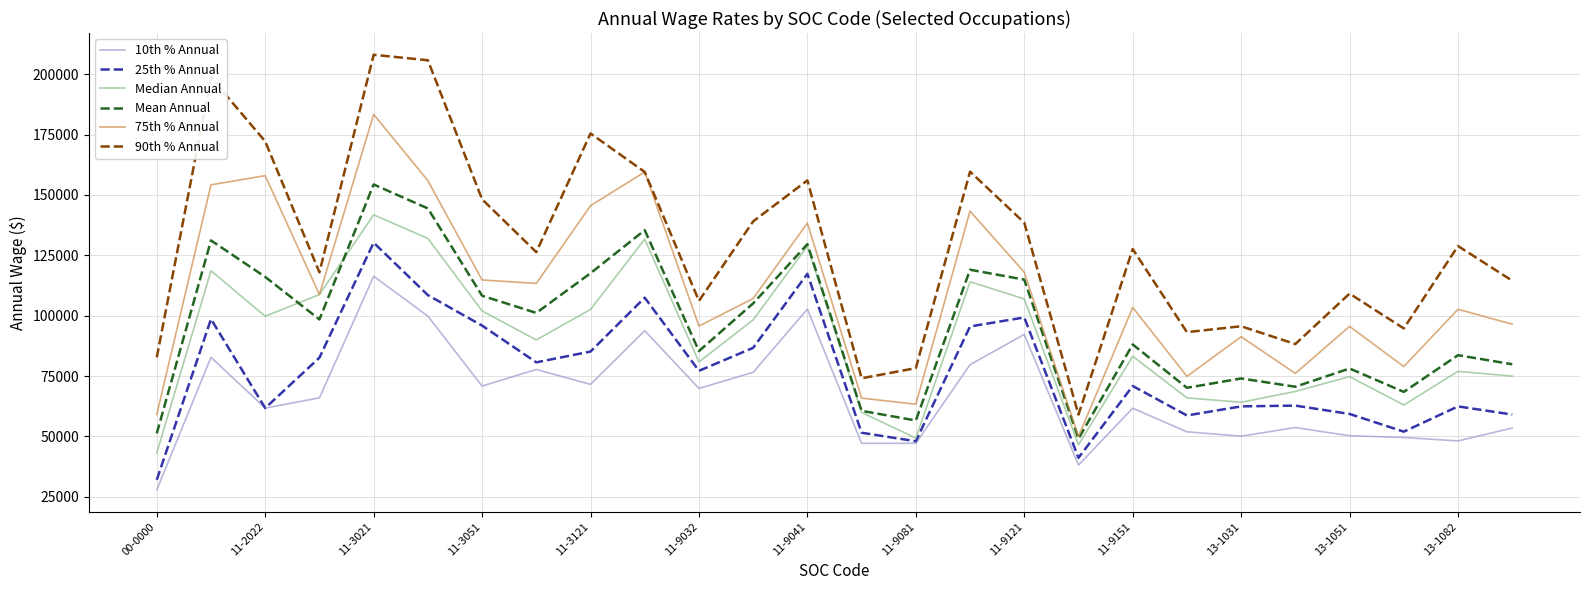

At how many categories does at least one series exceed 53263?

26